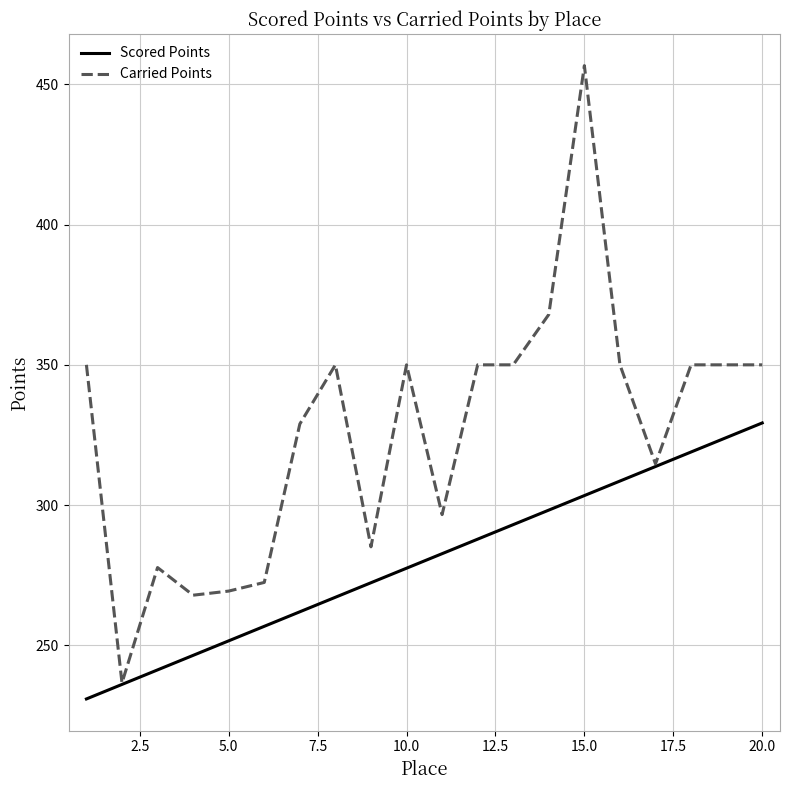

List the series in order of their peak value, lowest first.

Scored Points, Carried Points